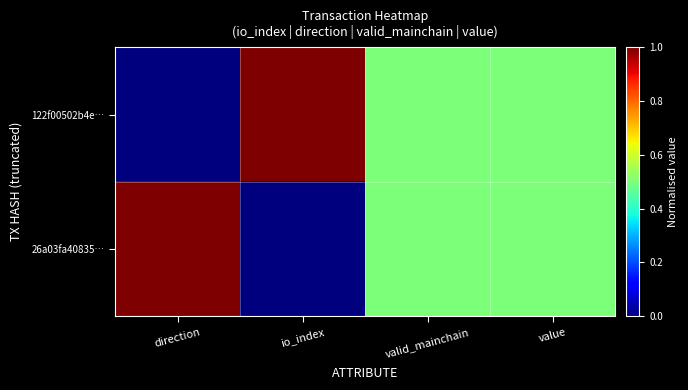

Reading right to left, extract all data points from this chart.

122f00502b4e…: value=0.5	valid_mainchain=0.5	io_index=1.0	direction=0.0
26a03fa40835…: value=0.5	valid_mainchain=0.5	io_index=0.0	direction=1.0